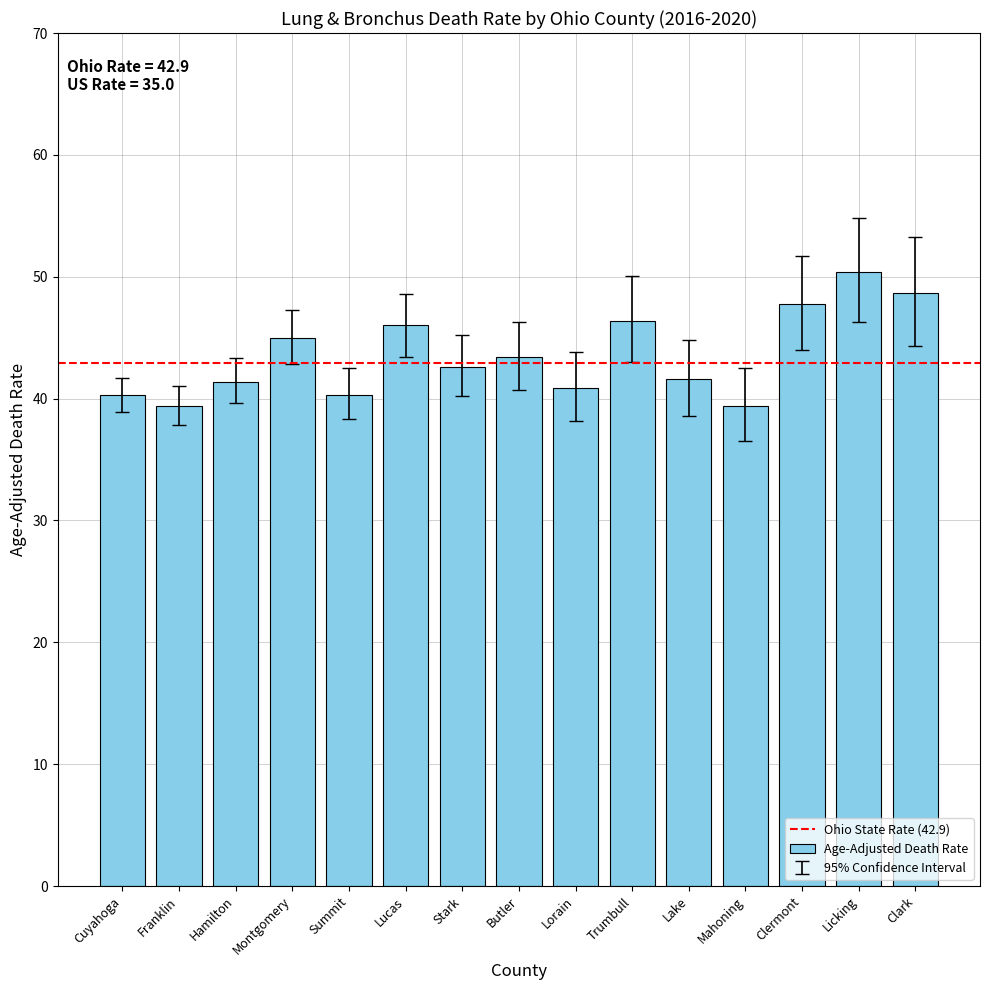

What is the approximate value at Cuyahoga?

40.3